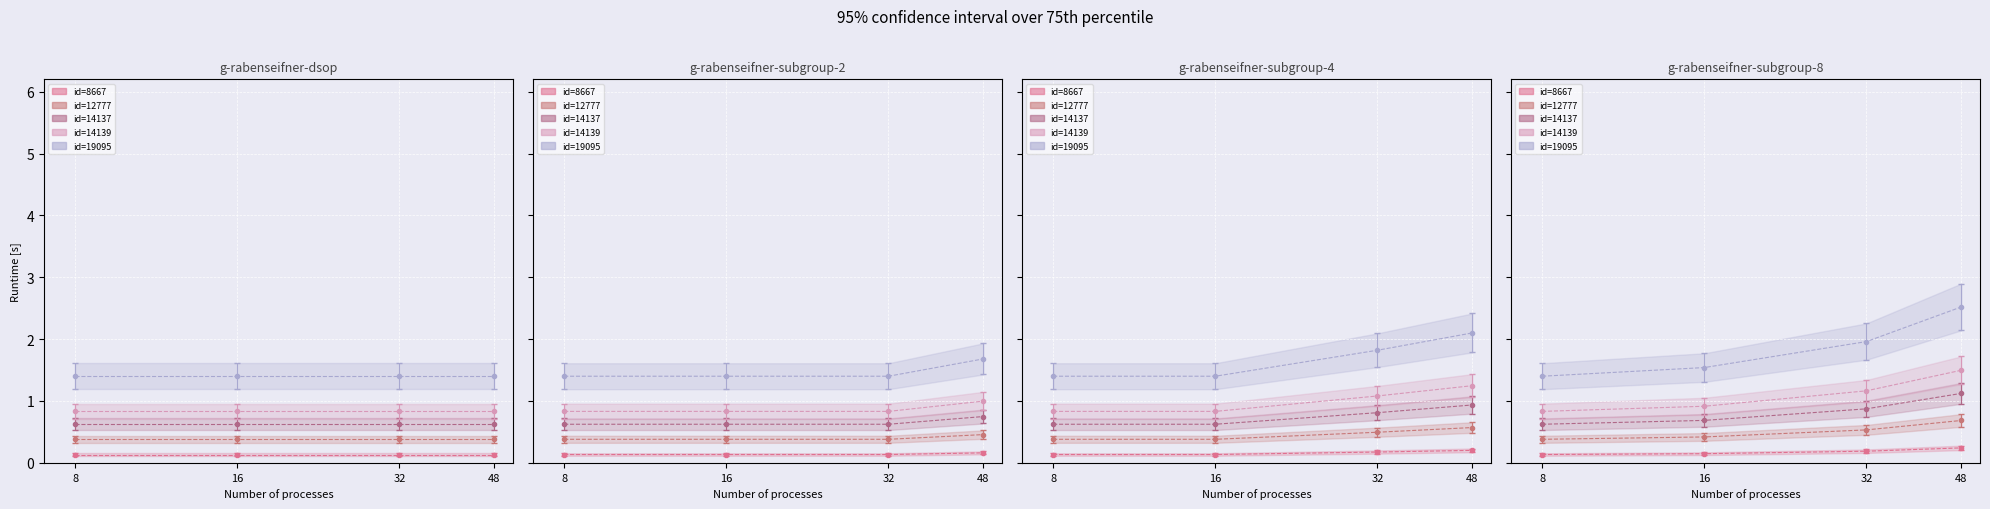

What is the value of the id=12777 point at the 3rd from the left?

0.5